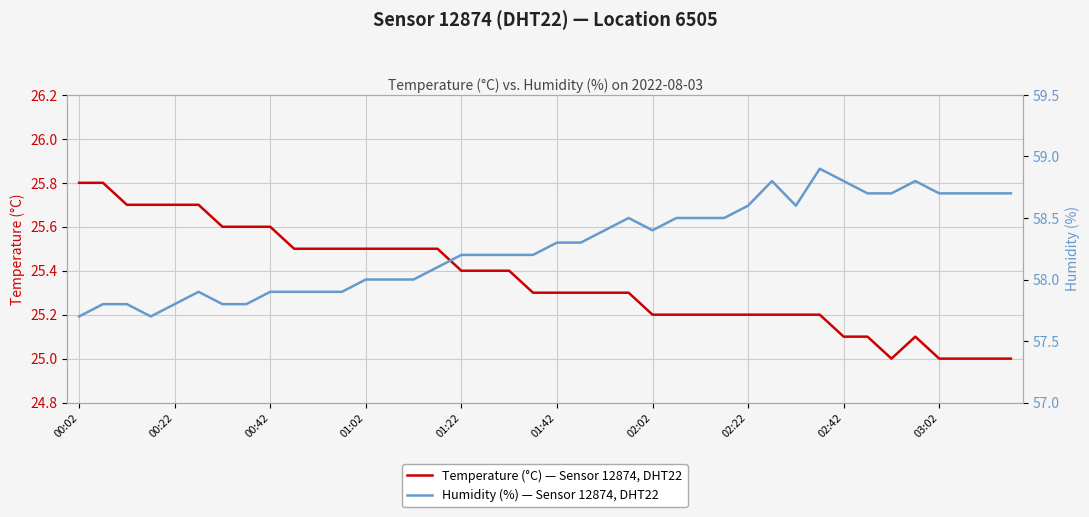

Which series has the largest total across all categories?

Humidity (%) — Sensor 12874, DHT22